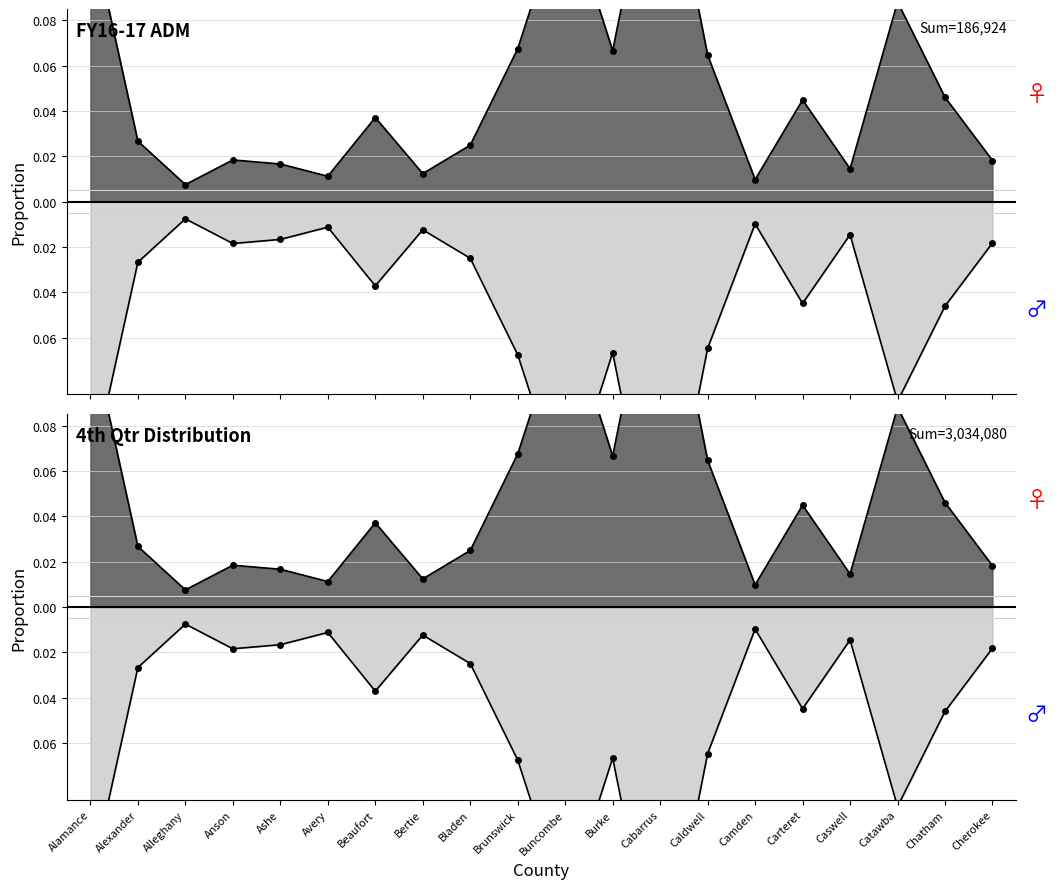

True or false: FY16-17 ADM has a value of 0.1 at Brunswick.

True